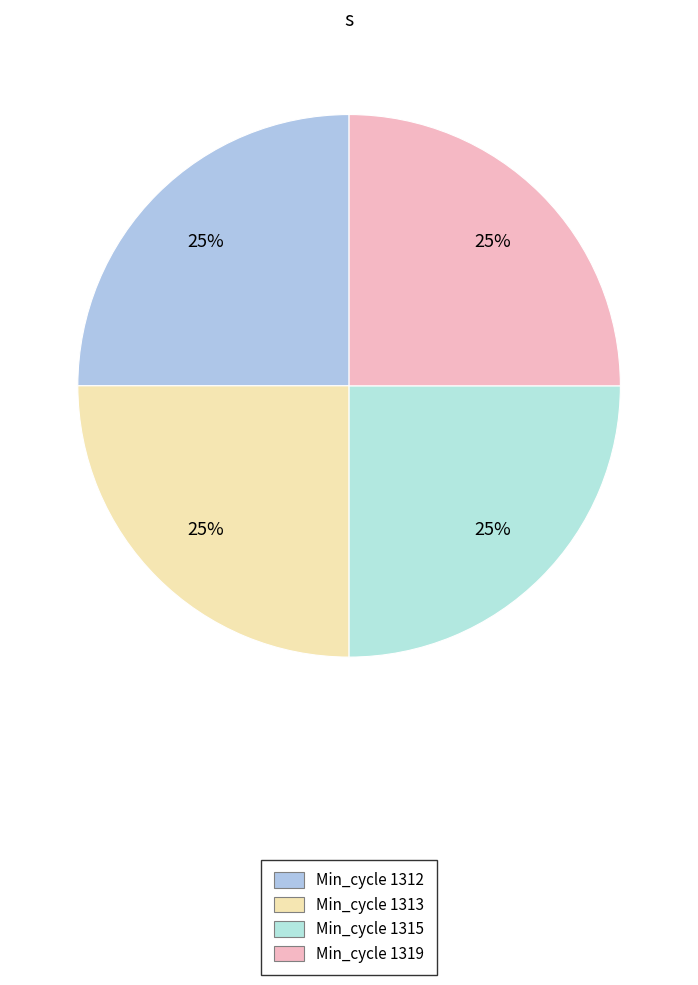

To the nearest percent, what portion does Min_cycle 1319 represent?

25%